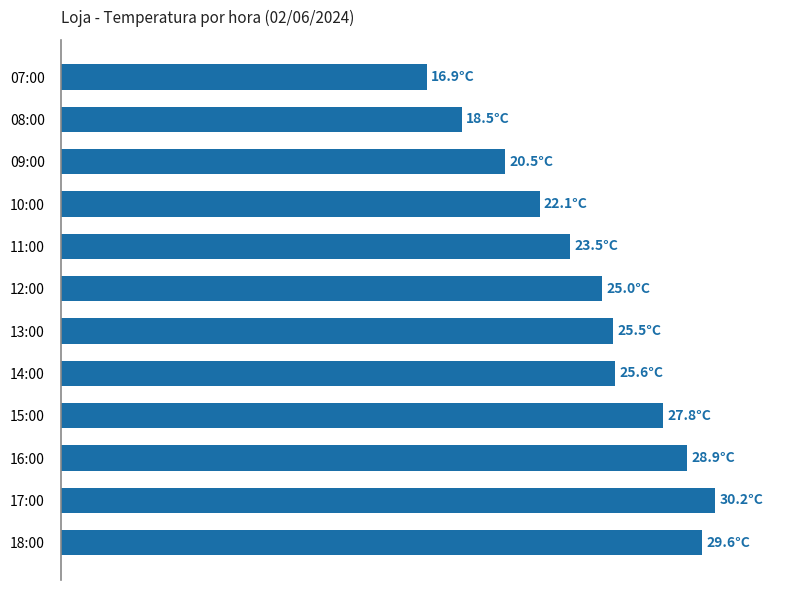

Does the chart contain any negative values?

No